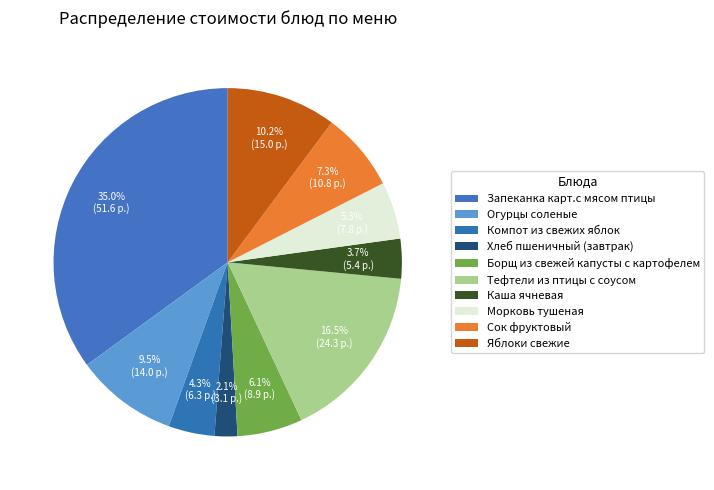

How many segments does this pie chart have?

10